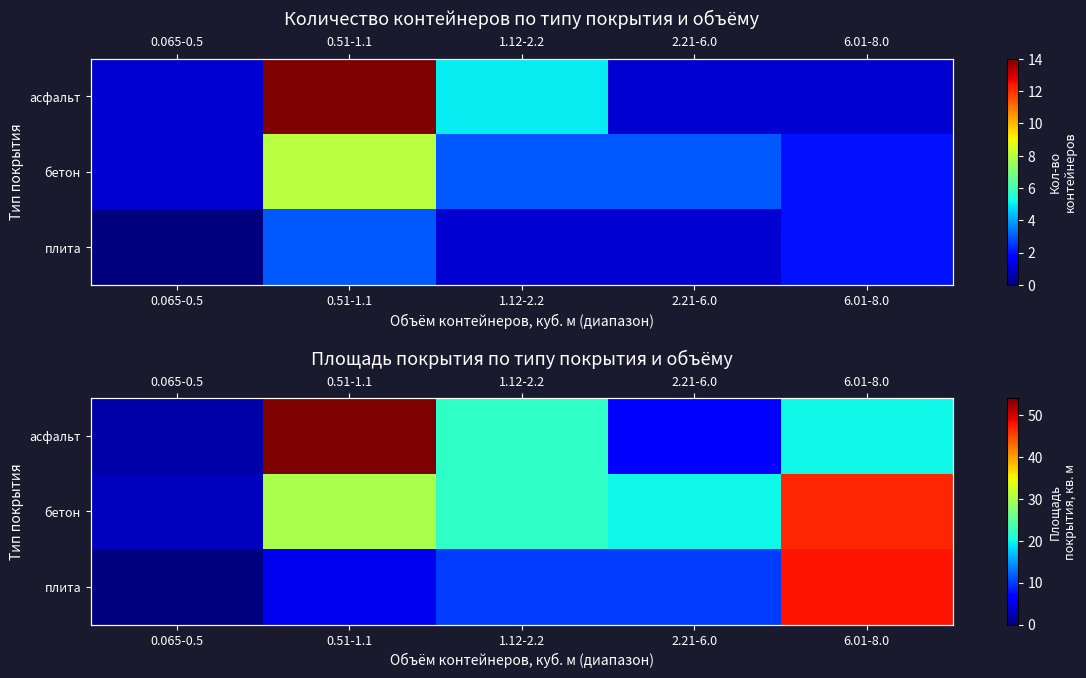

How many categories are shown in the chart?

5